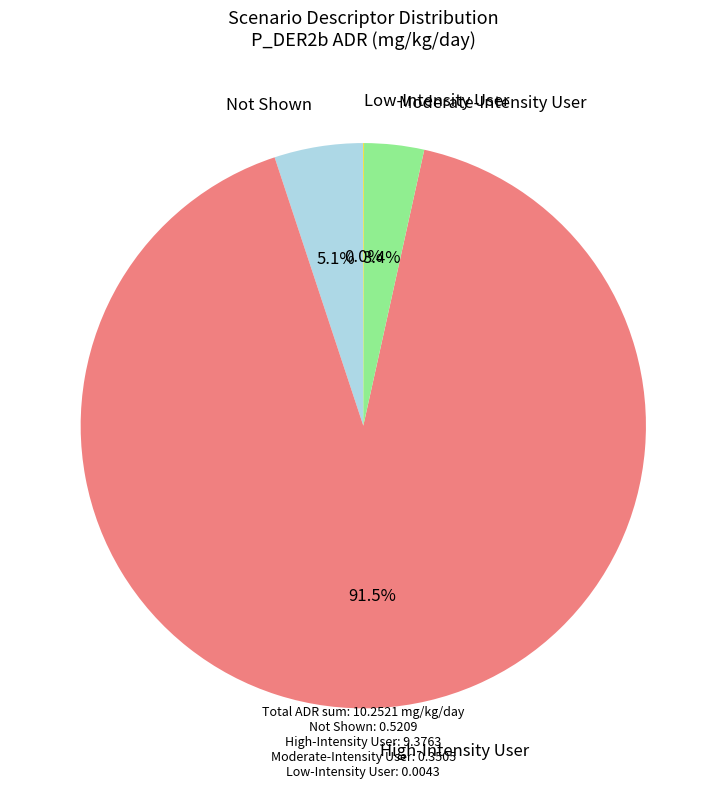

Is there any slice that represents more than half of the pie?

Yes